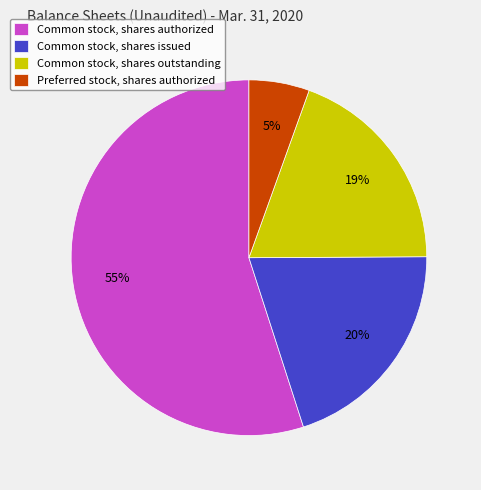

True or false: Common stock, shares outstanding accounts for 7% of the total.

False